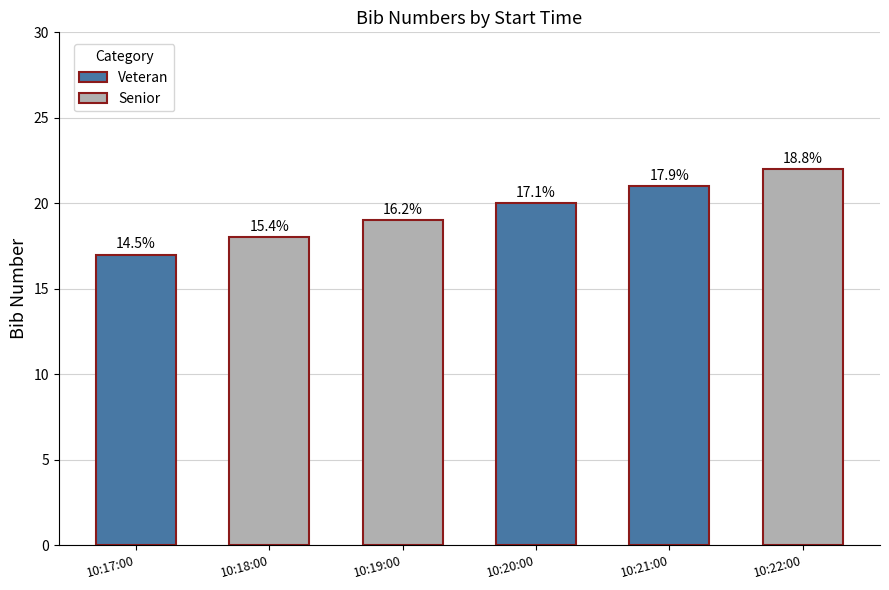

What is the sum of all values?

117